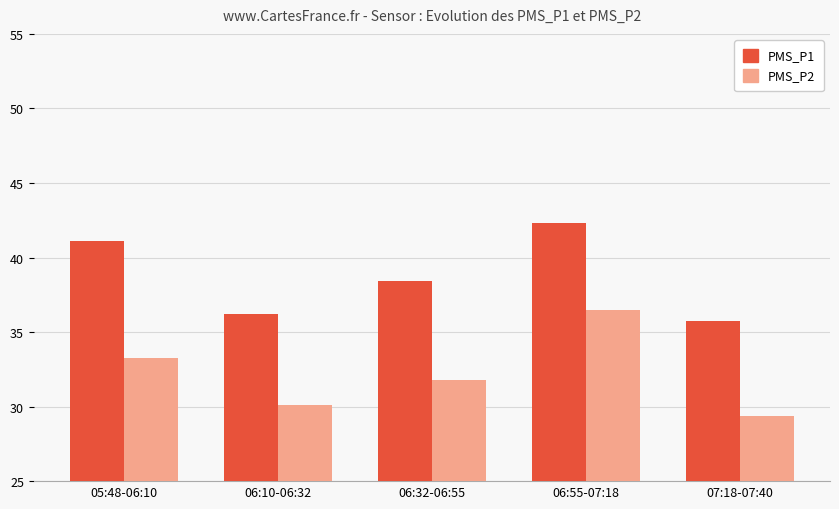

What is the sum of the PMS_P2 values at 05:48-06:10 and 06:55-07:18?

69.8